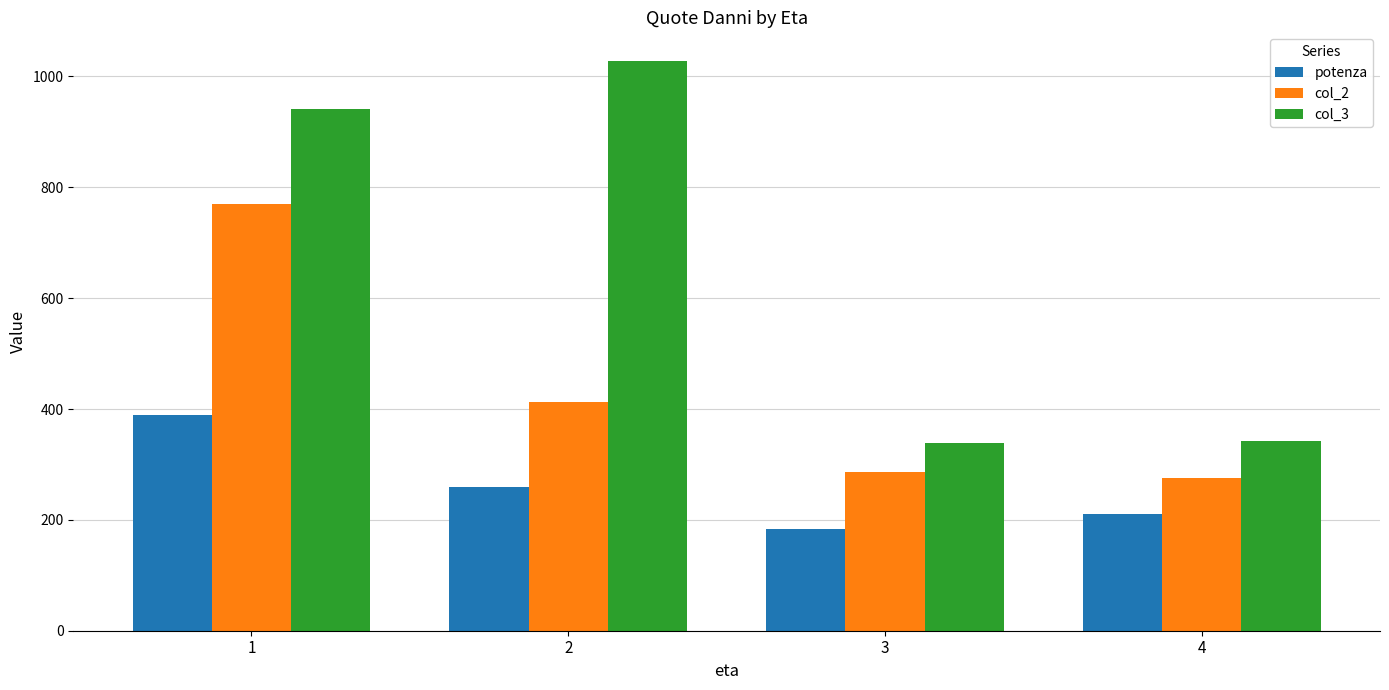

Which series has the largest range (max minus min)?

col_3